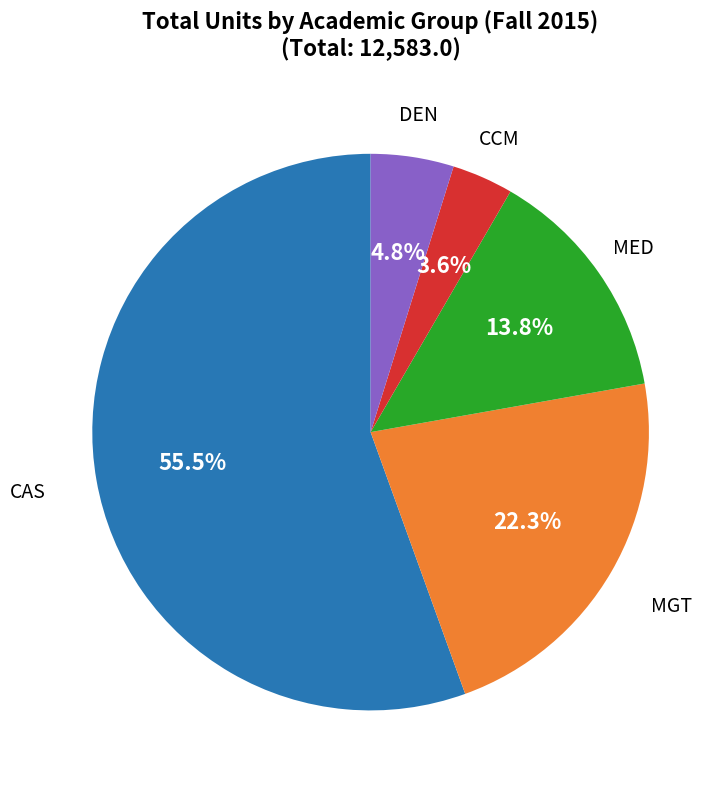

To the nearest percent, what is the difference between the MGT and CCM slice percentages?

19%